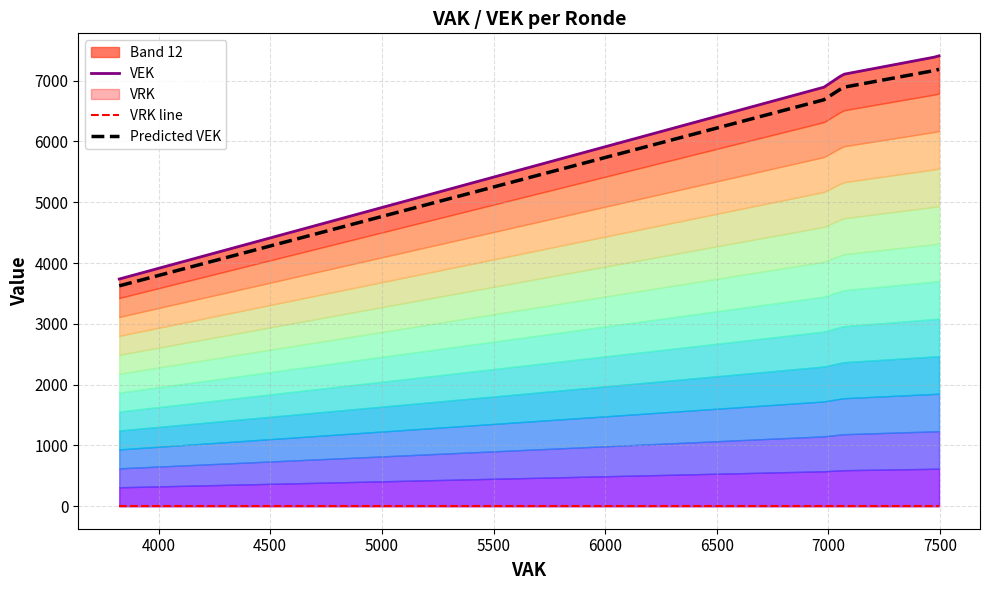

Does the chart display data point markers on the line(s)?

No